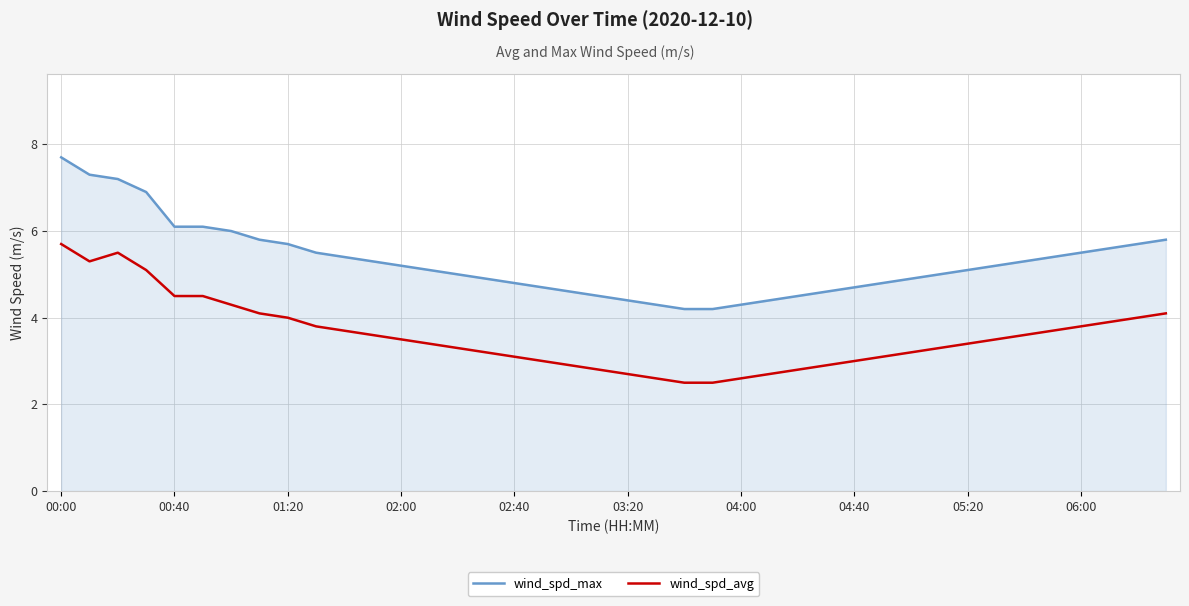

Rank the series by their average value, from lowest to highest.

wind_spd_avg, wind_spd_max